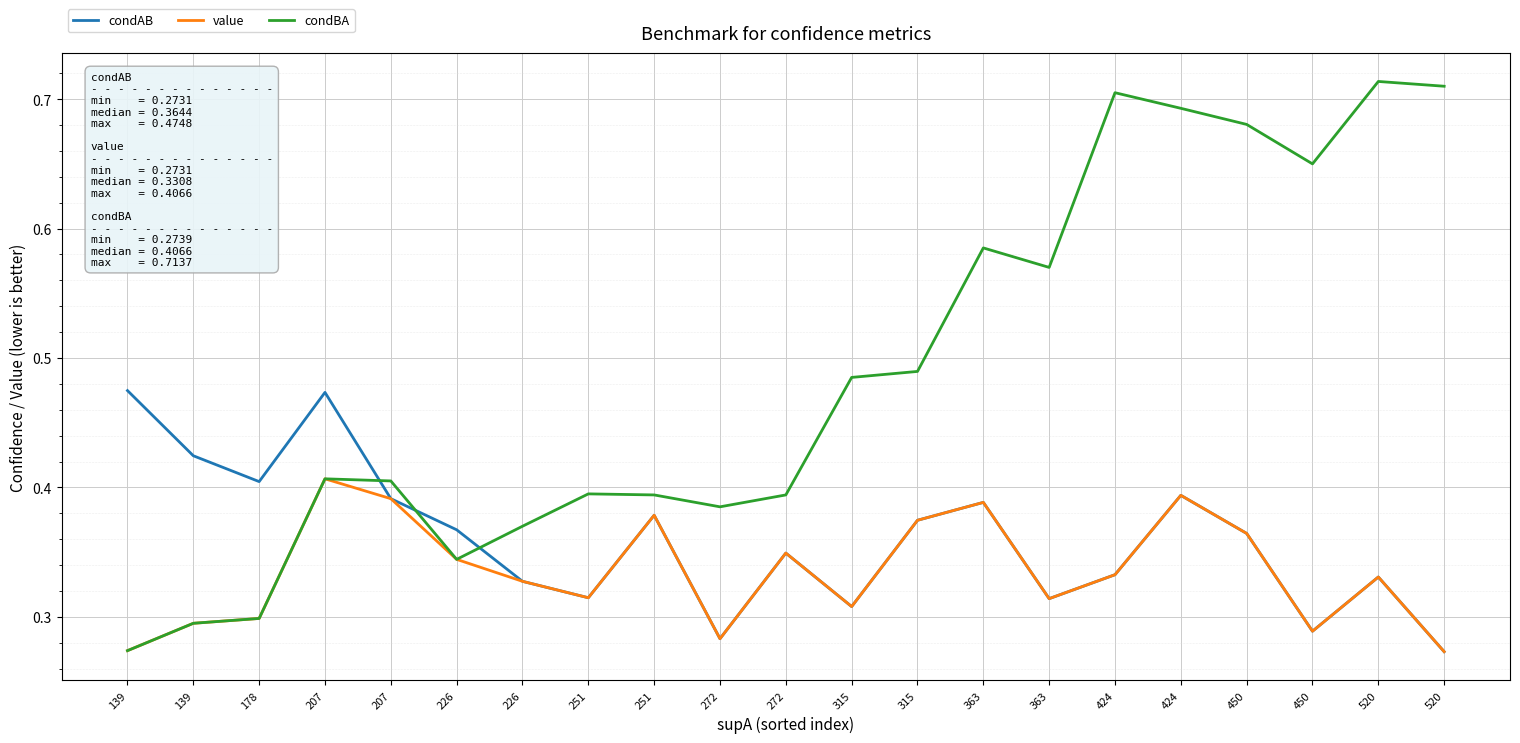

What is the value of the condBA point at the 4th from the left?

0.4